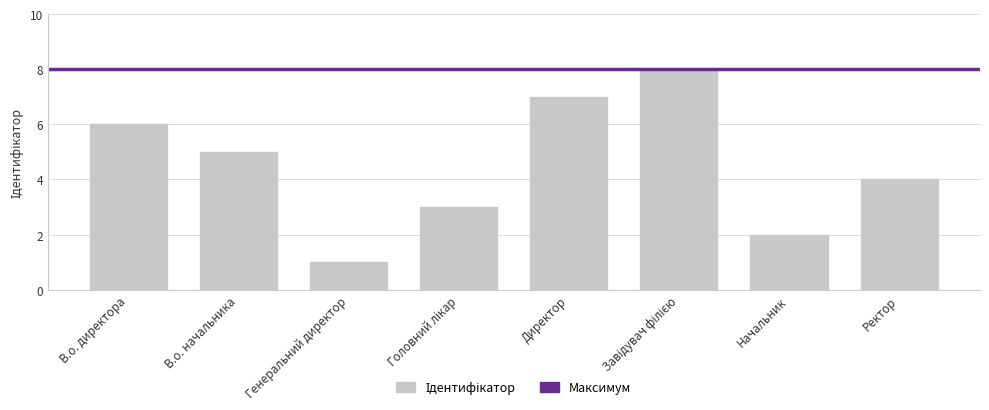

Reading right to left, what are all the values shown in this chart?

4	2	8	7	3	1	5	6